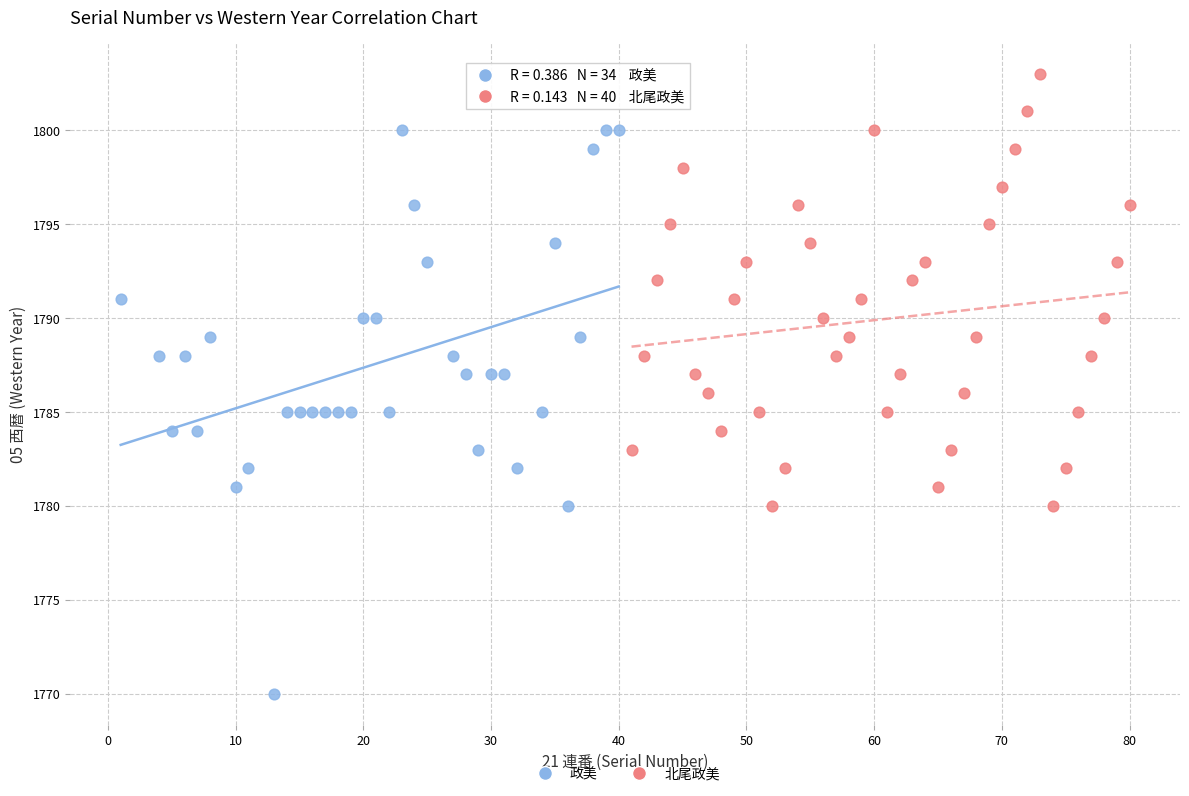

Which series has the widest spread of Y values?

政美